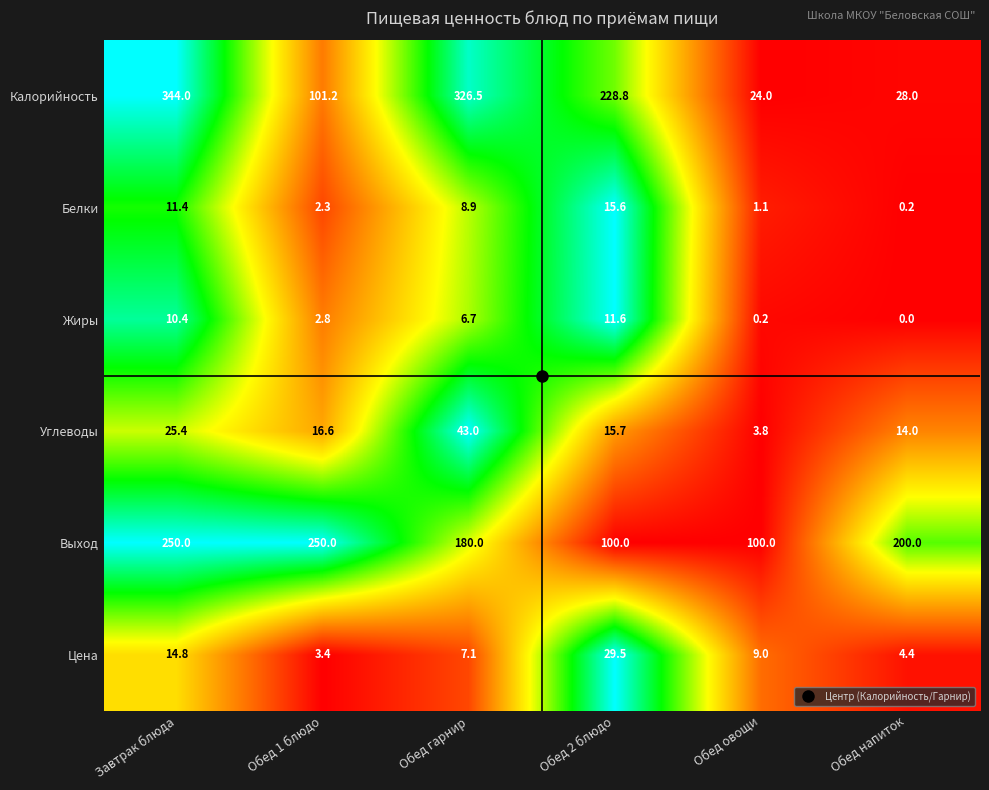

Is it true that Жиры equals 10.4 at Завтрак блюда?

True